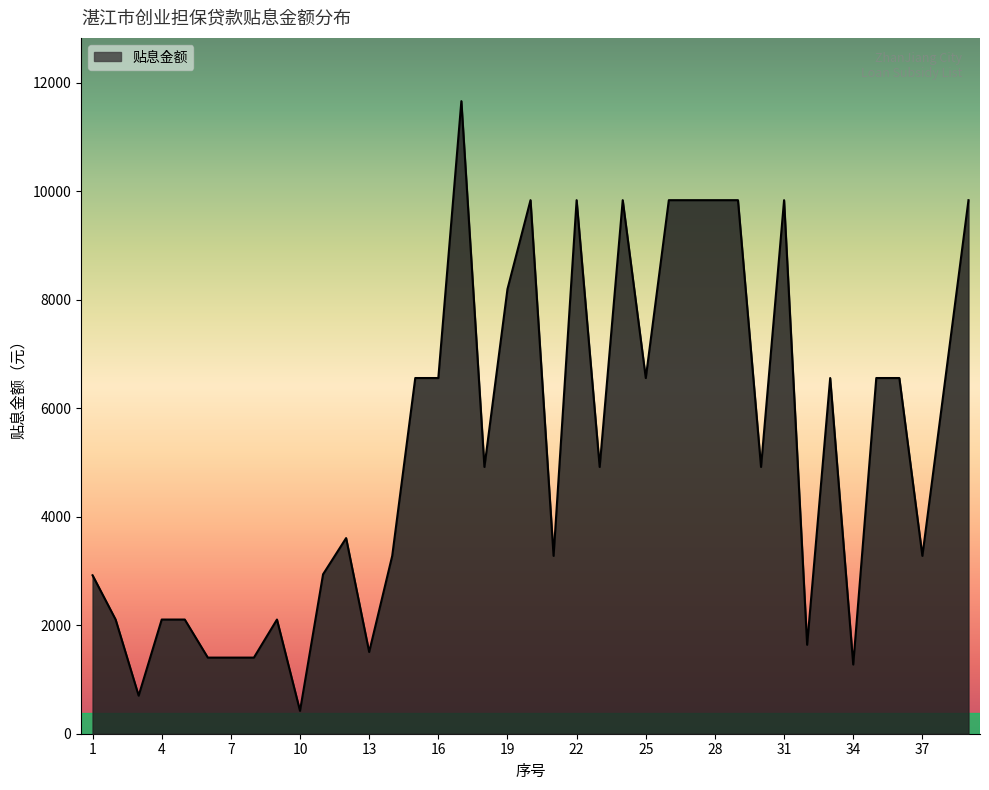

What value does the data have at 13?

1506.1